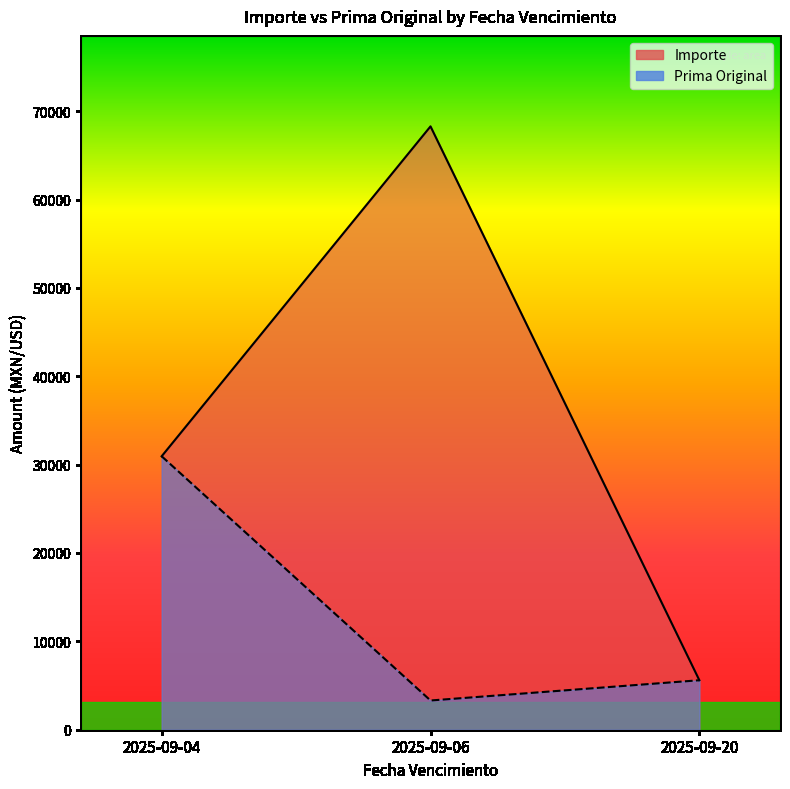

Where does the Prima Original series first go above 5599?

2025-09-04